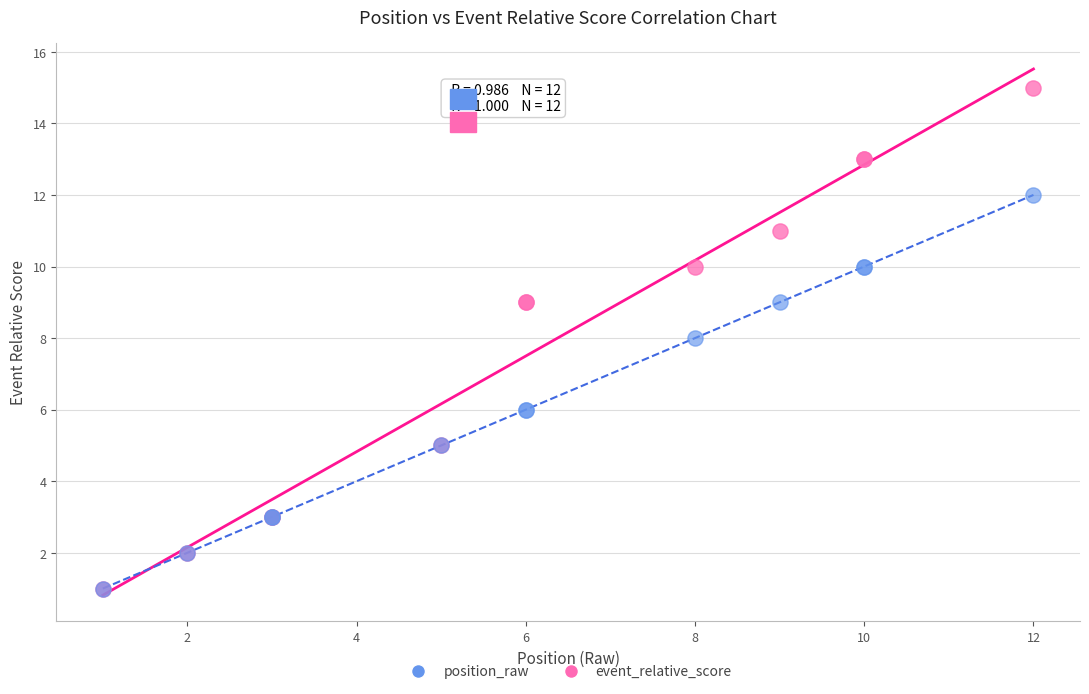

Which series reaches the maximum Y coordinate?

event_relative_score